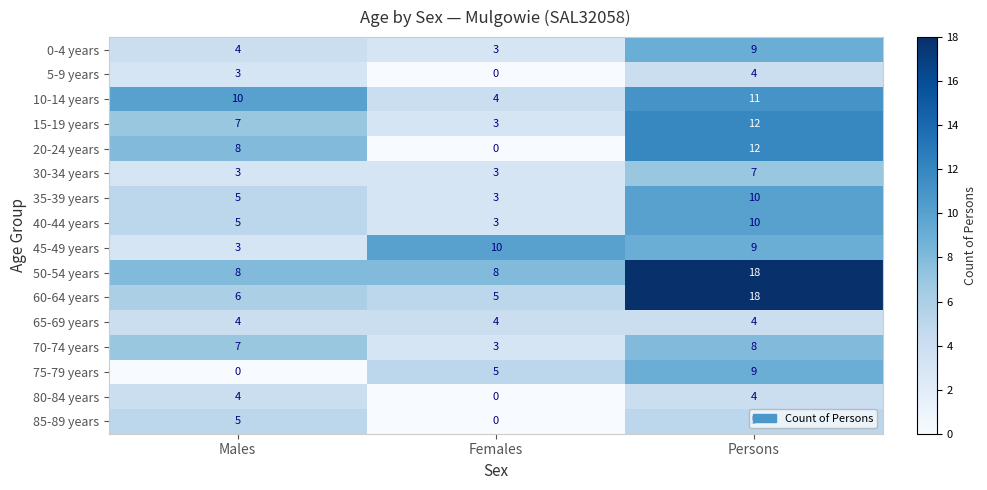

What is the difference between the 35-39 years values at Females and Persons?

7